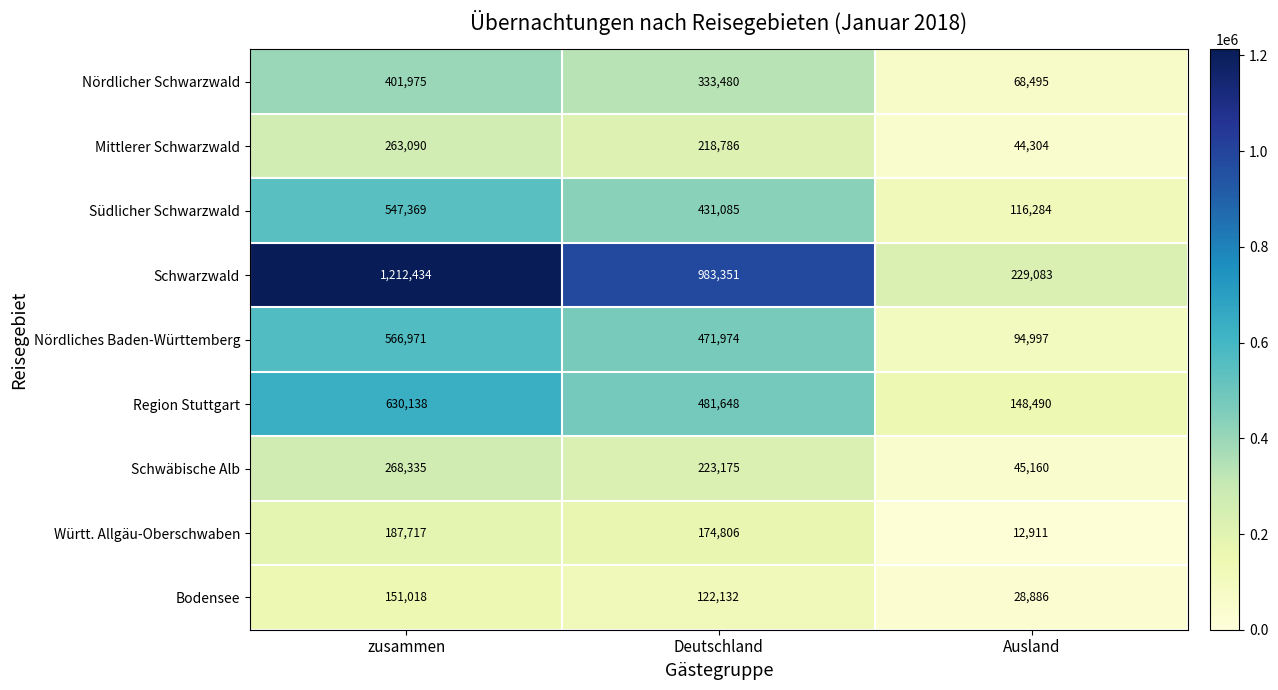

Which series has the largest range (max minus min)?

Schwarzwald